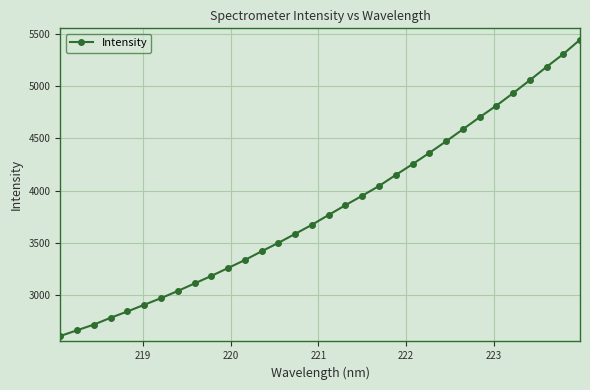

What is the greatest value displayed?

5446.3